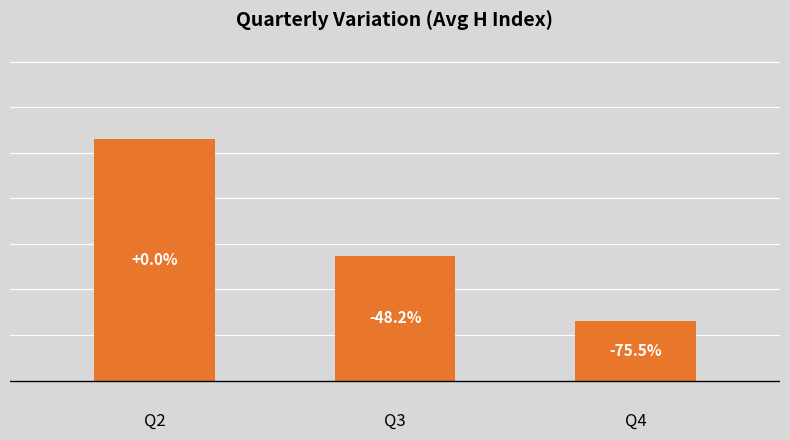

At which category does the chart reach its minimum across all series?

Q4